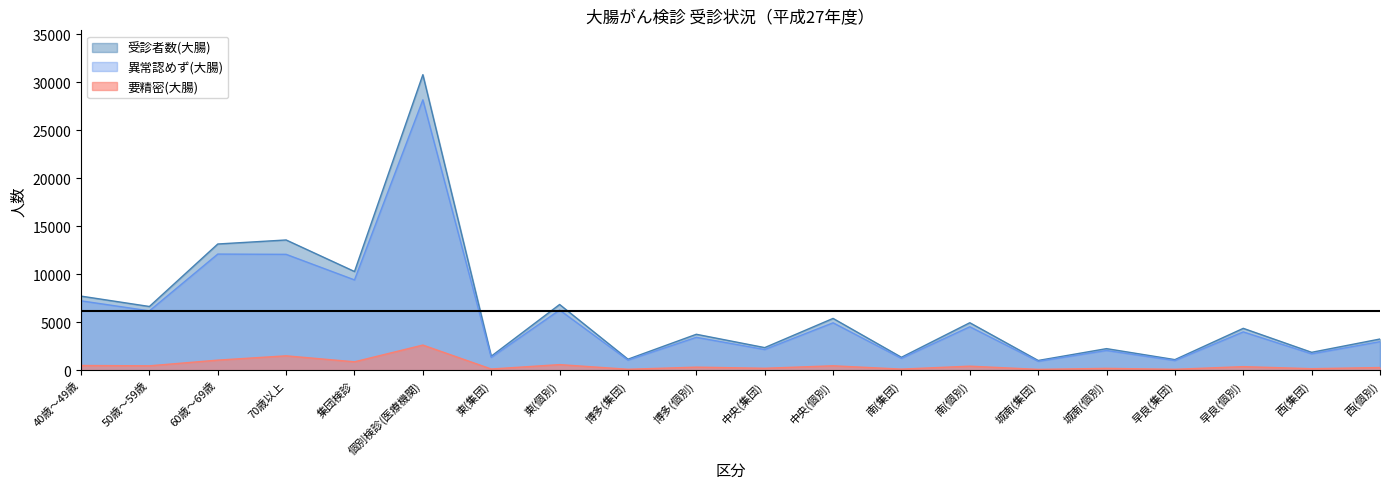

The 異常認めず(大腸) series shows 1007 at 早良(集団). True or false?

True